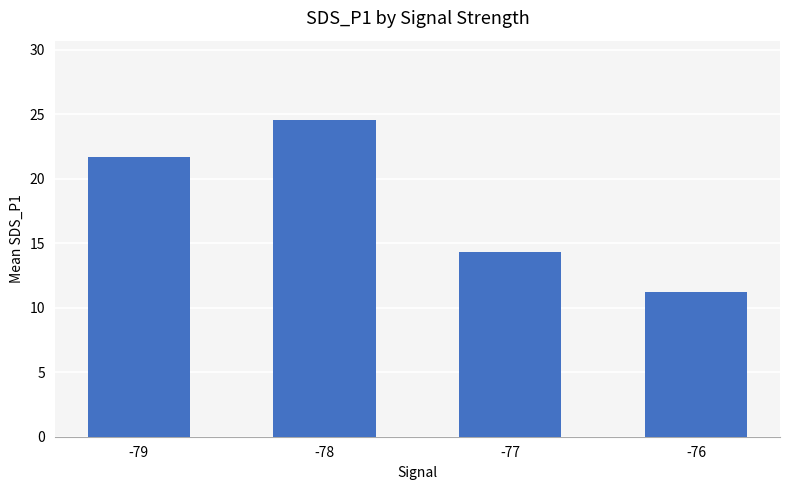

List the labels in order of value, largest first.

-78, -79, -77, -76